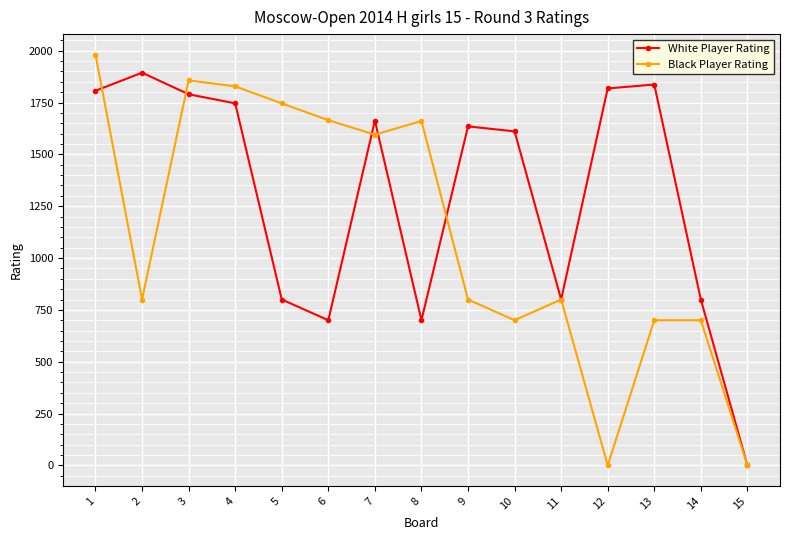

How many interior local valleys does the White Player Rating series have?

3